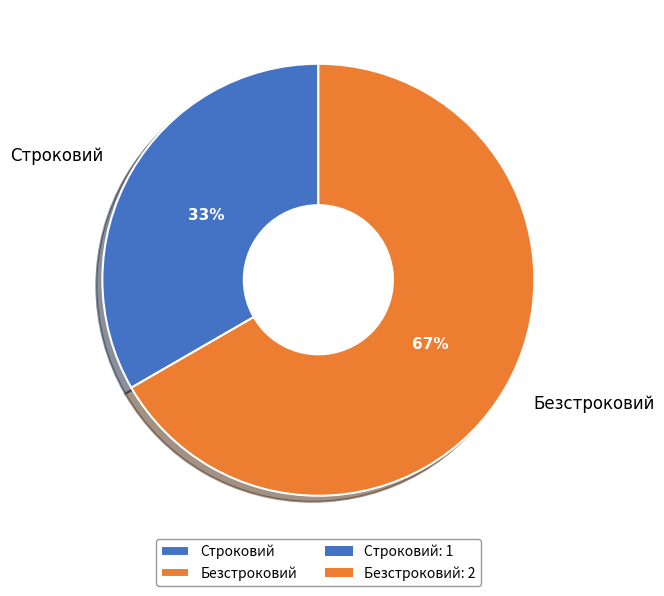

The Безстроковий slice represents 57% of the pie. True or false?

False